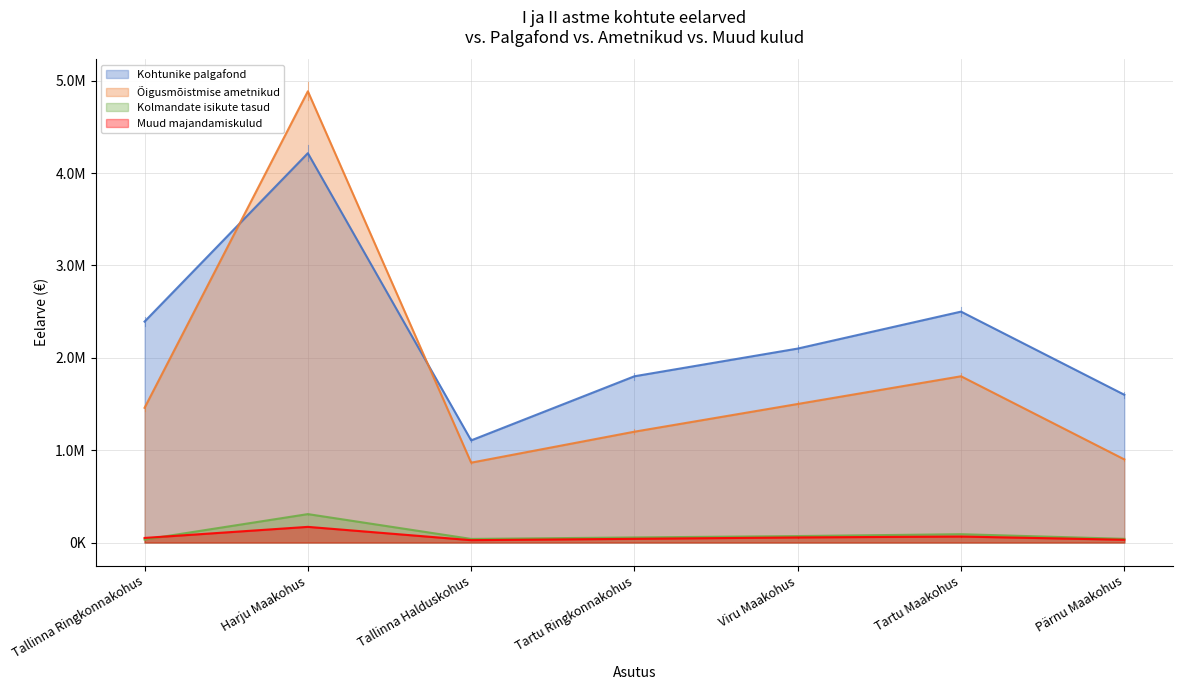

What are all the series names shown in the legend?

Kohtunike palgafond, Õigusmõistmise ametnikud, Kolmandate isikute tasud, Muud majandamiskulud